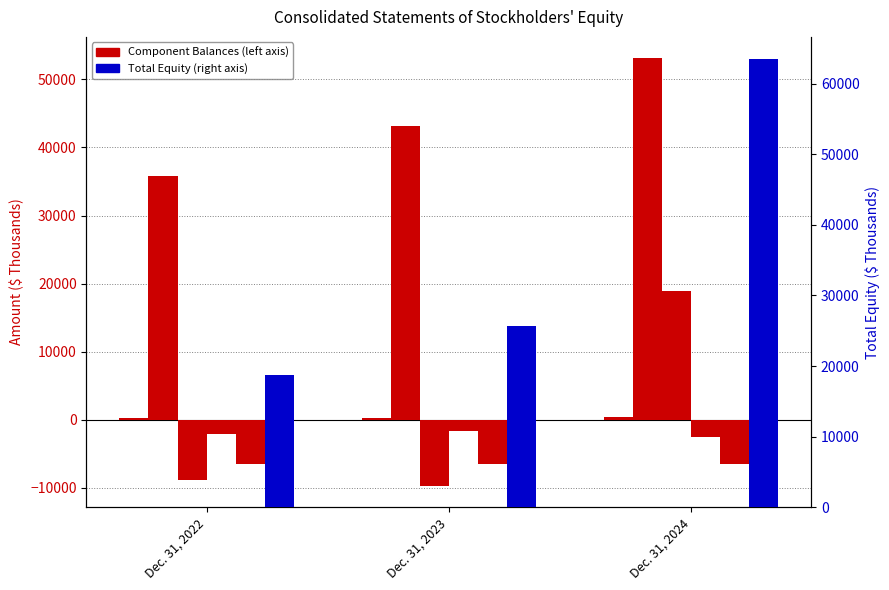

True or false: Accumulated Other Comprehensive Loss has a value of -1532 at Dec. 31, 2024.

False